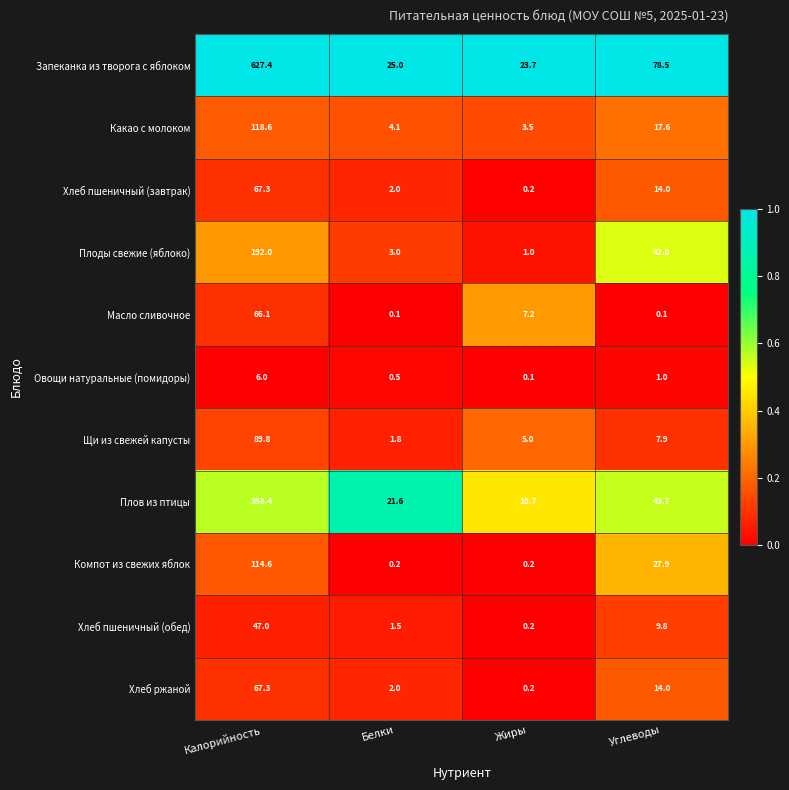

What is the maximum value for Хлеб пшеничный (обед)?

47.0